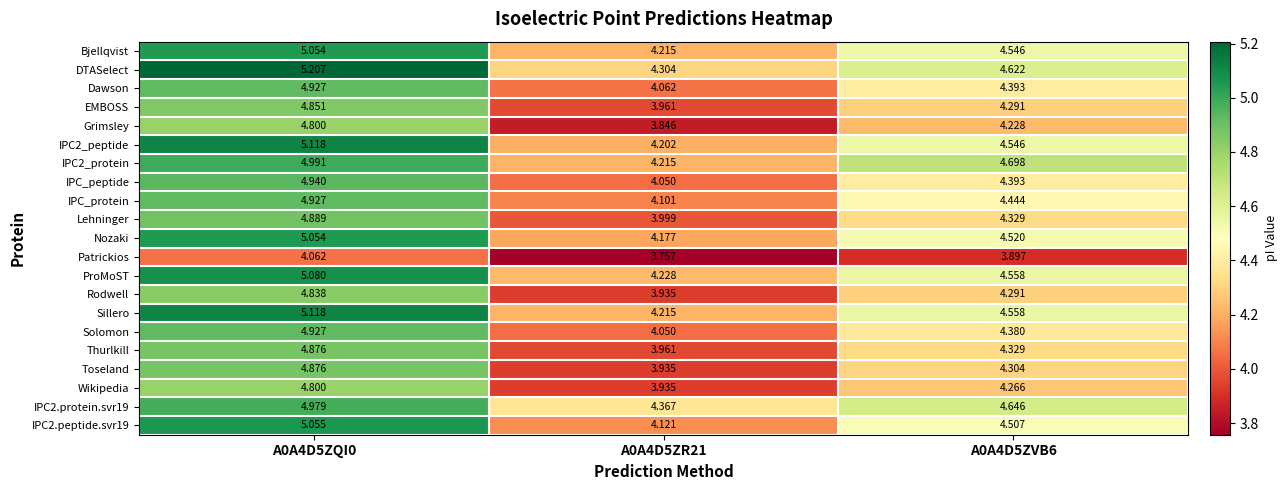

Count the number of data series in this chart.

21